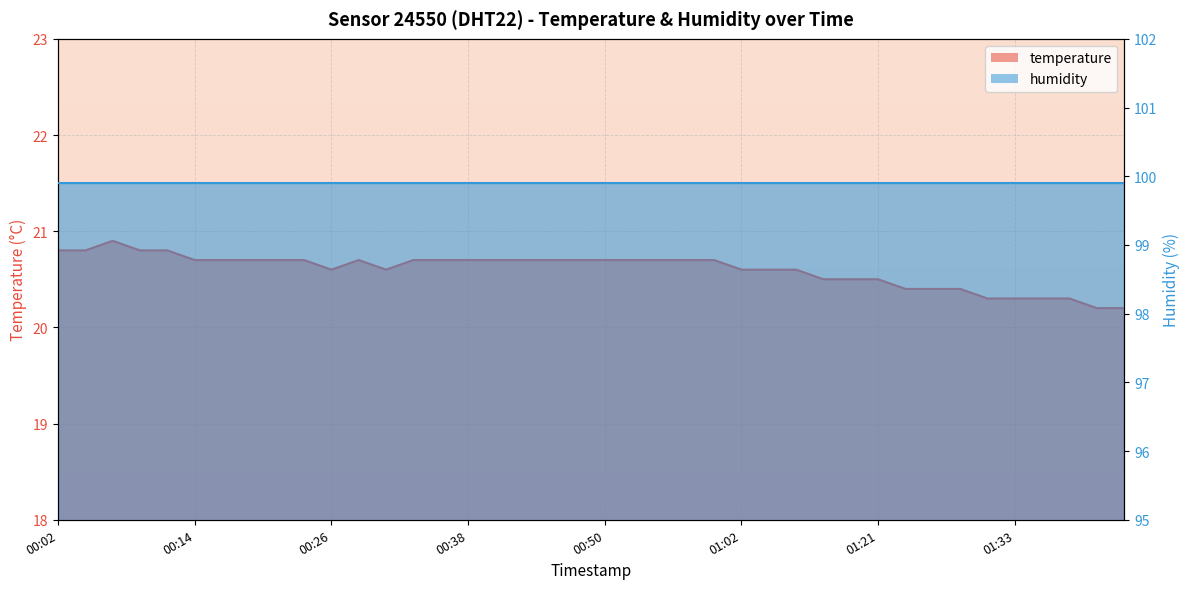

What is the value of the 2nd point from the left?

20.8